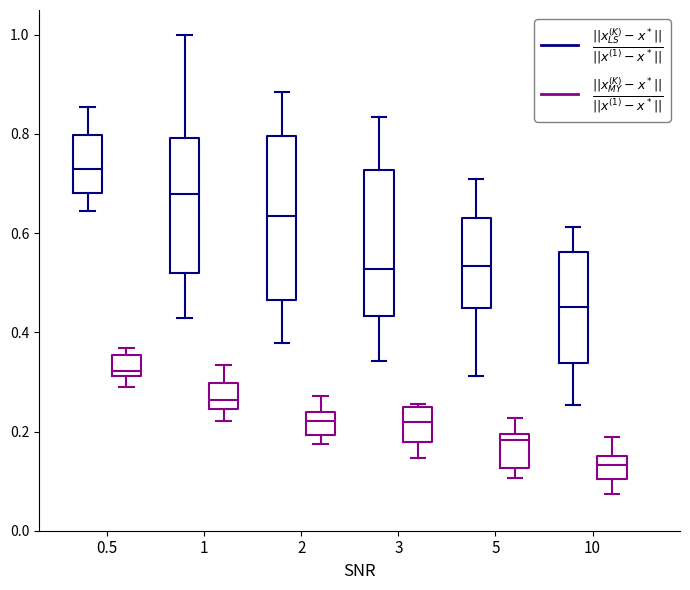

Which box has the lowest median line?

10 ($\frac{||x_{MY}^{(K)} - x^*||}{||x^{(1)} - x^*||}$)